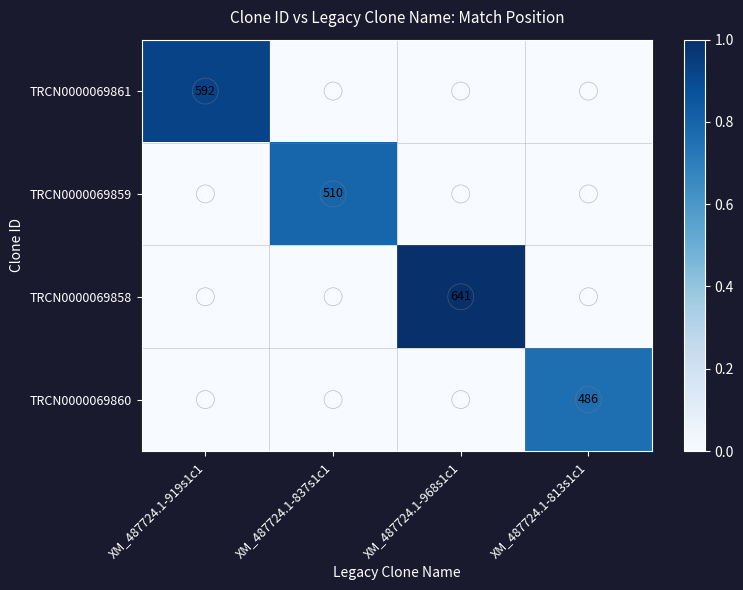

Reading right to left, what are all the values shown in this chart?

TRCN0000069861: 0	0	0	592
TRCN0000069859: 0	0	510	0
TRCN0000069858: 0	641	0	0
TRCN0000069860: 486	0	0	0